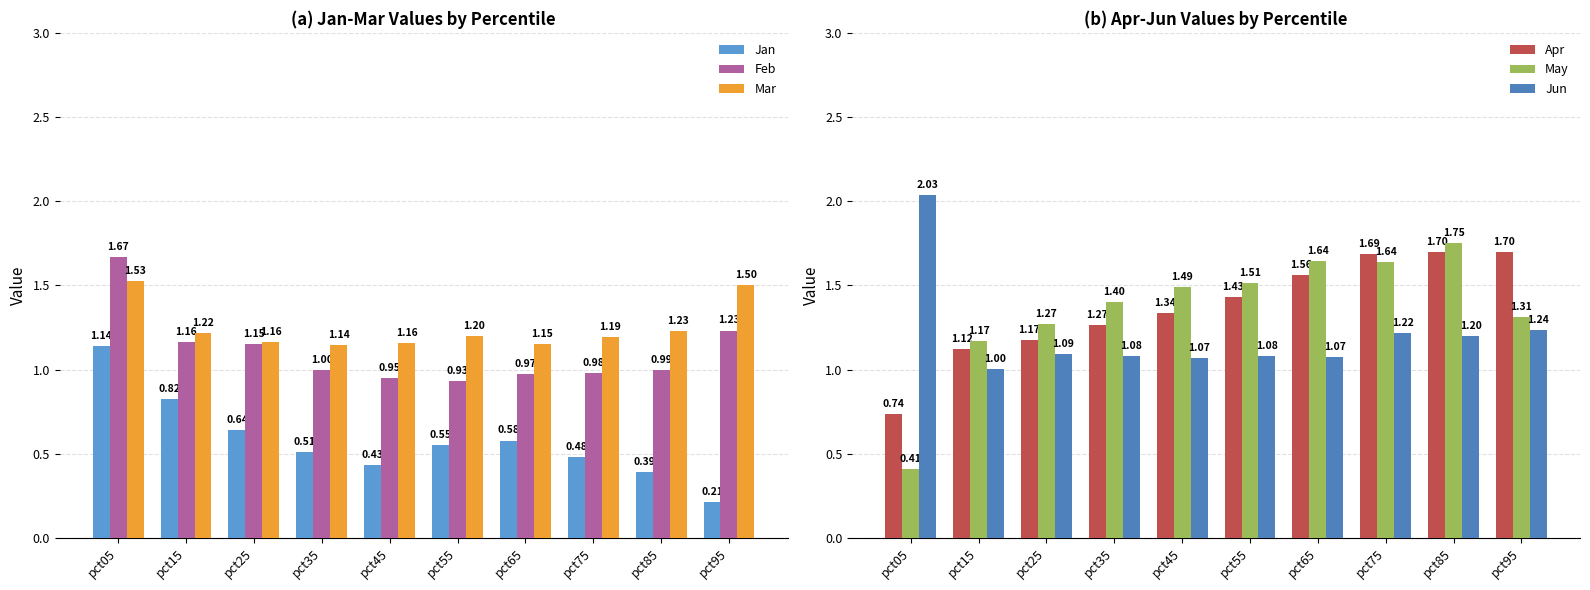

What is the average value of the Jan series?

0.6